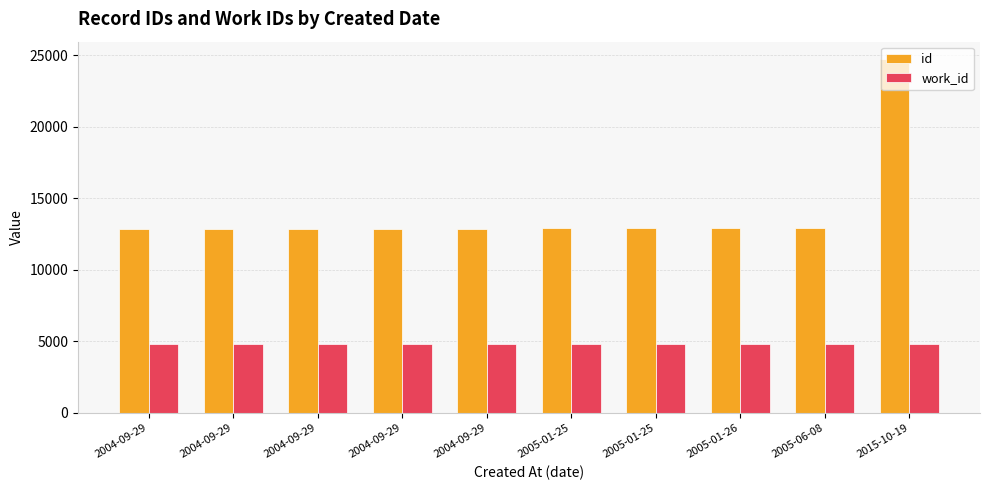

Which series has the widest spread of values?

id